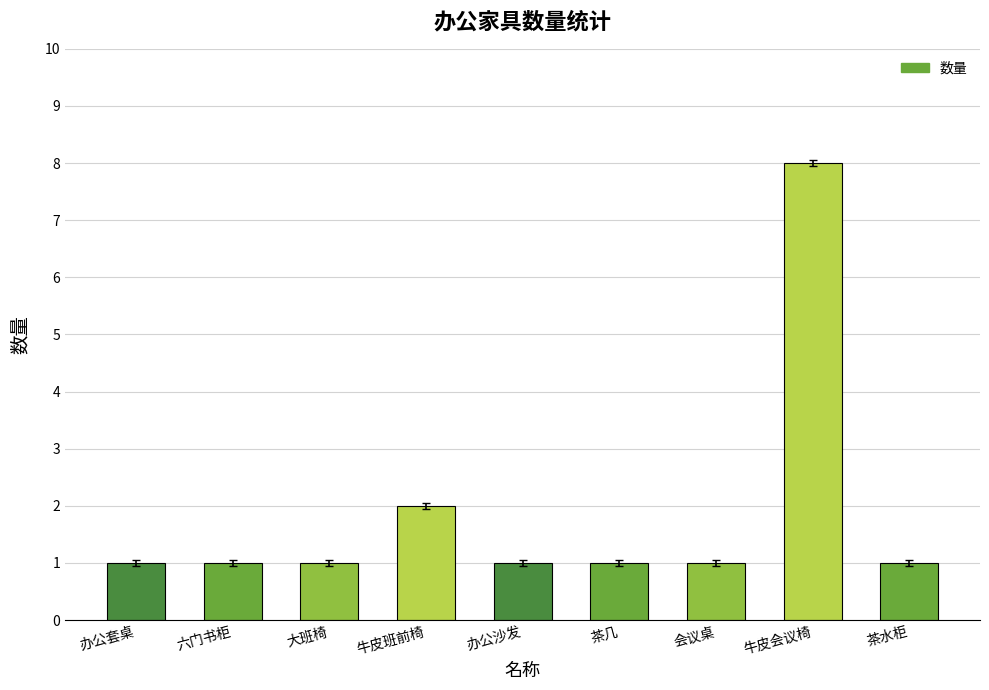

Reading left to right, transcribe all the data shown in this chart.

1	1	1	2	1	1	1	8	1